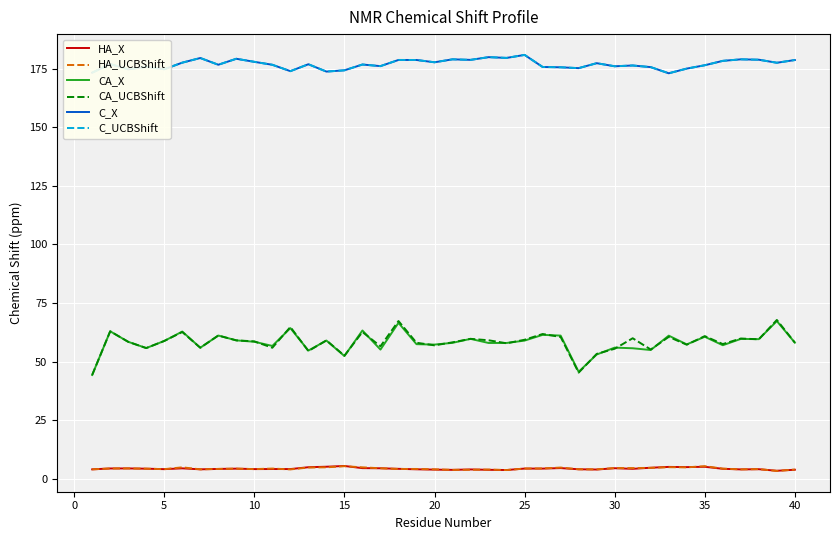

How many lines are shown in the chart?

6